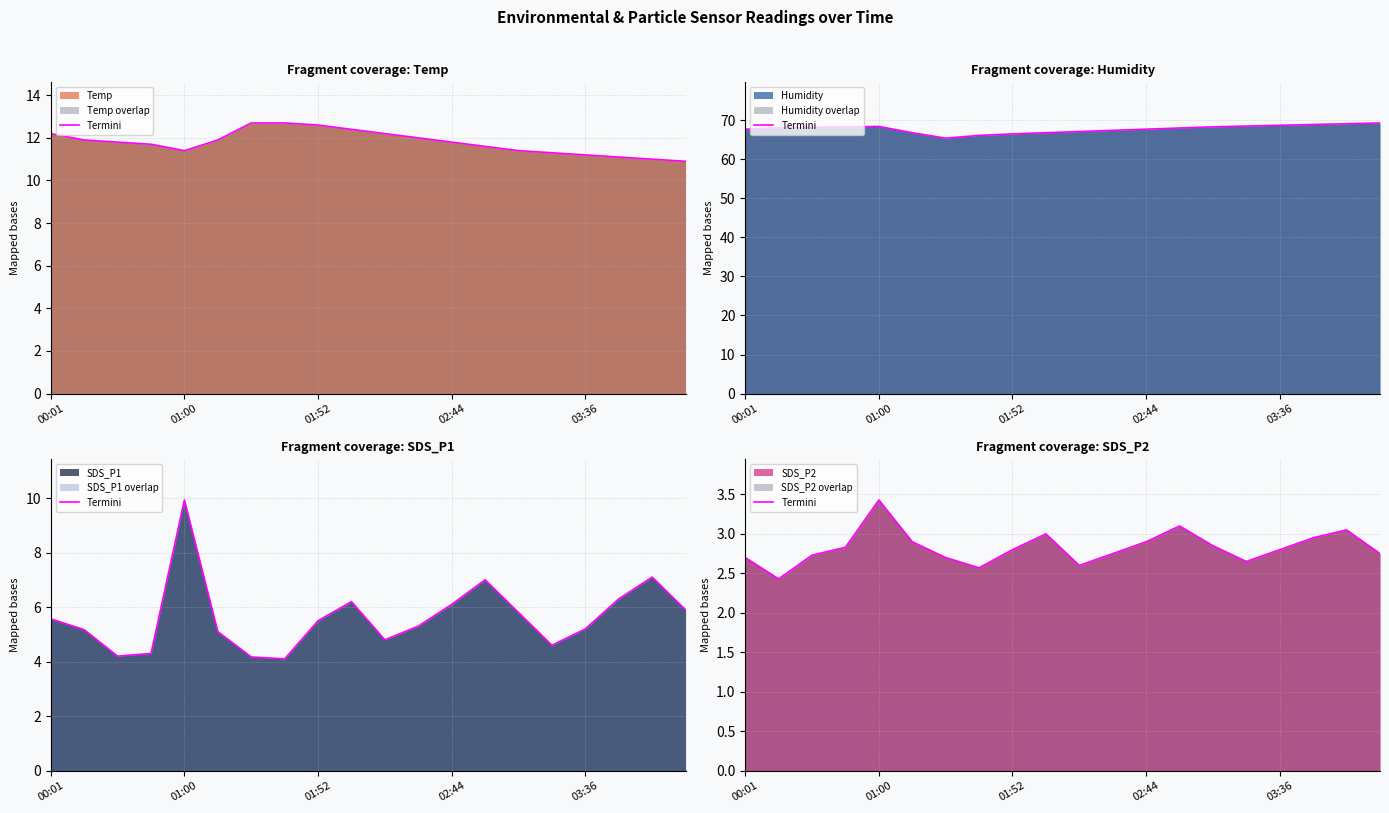

True or false: the data has more than 0 interior local peaks.

True